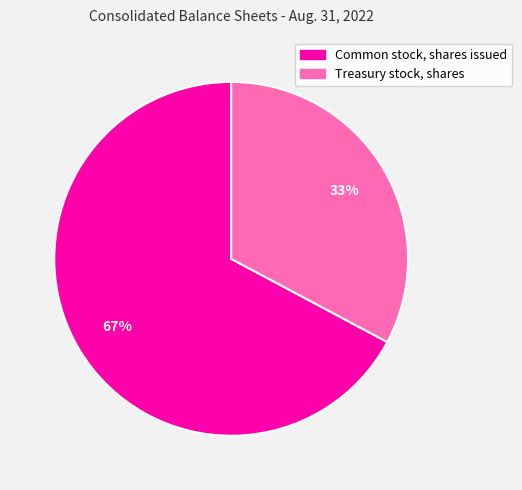

To the nearest percent, what is the difference between the Treasury stock, shares and Common stock, shares issued slice percentages?

34%